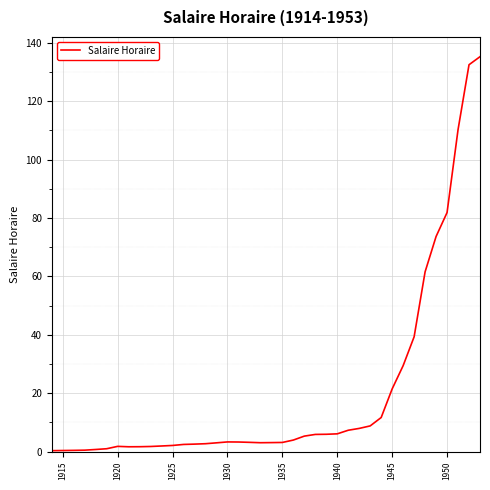

What is the difference between the maximum and minimum values?

134.9